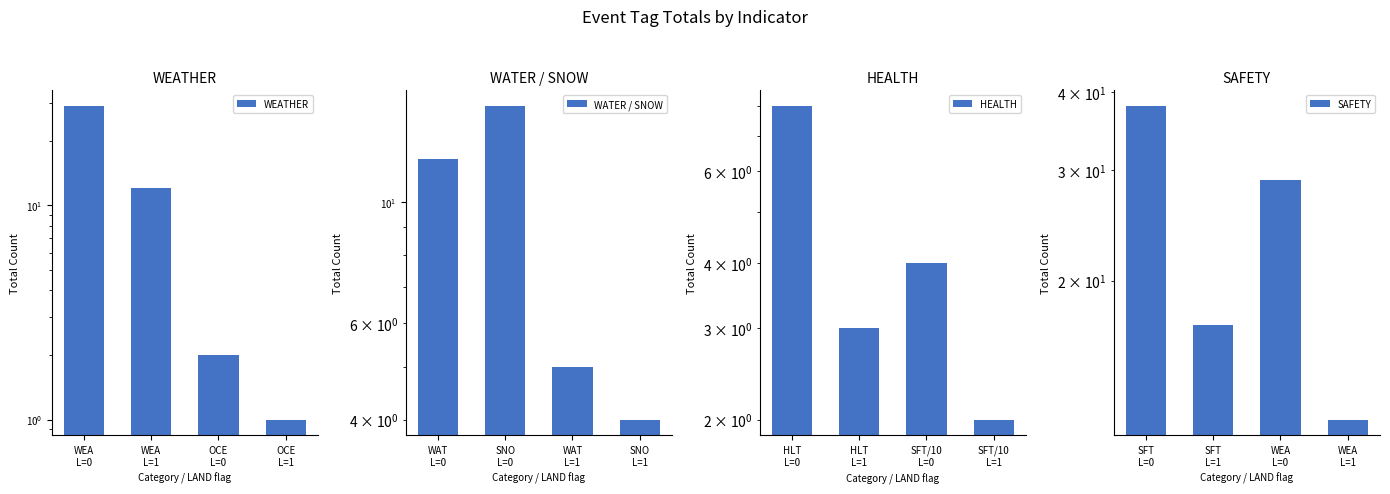

Which series has the largest range (max minus min)?

WEATHER